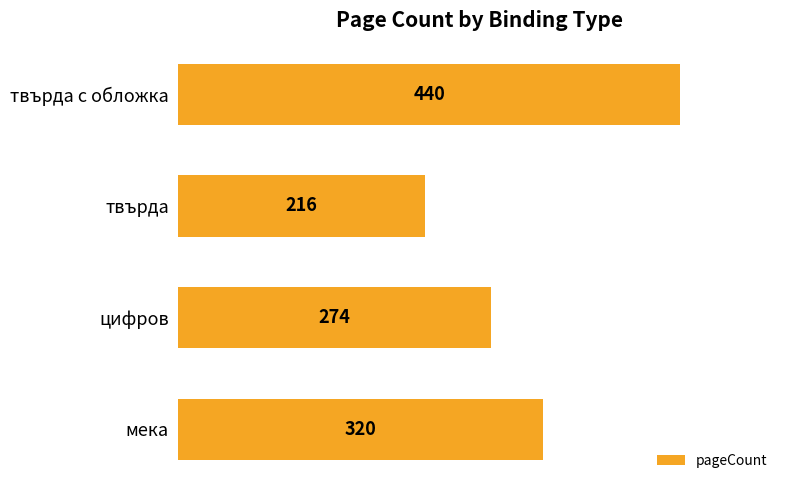

What is the change in value from твърда с обложка to твърда?

-224